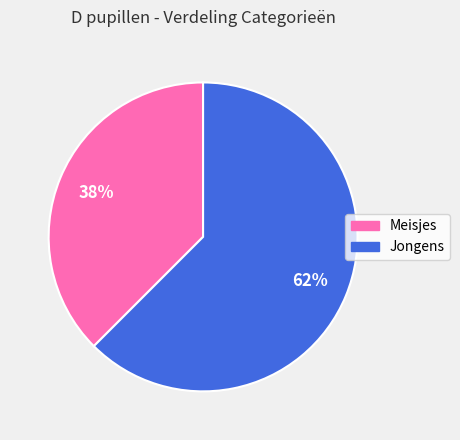

To the nearest percent, what is the average slice percentage?

50%